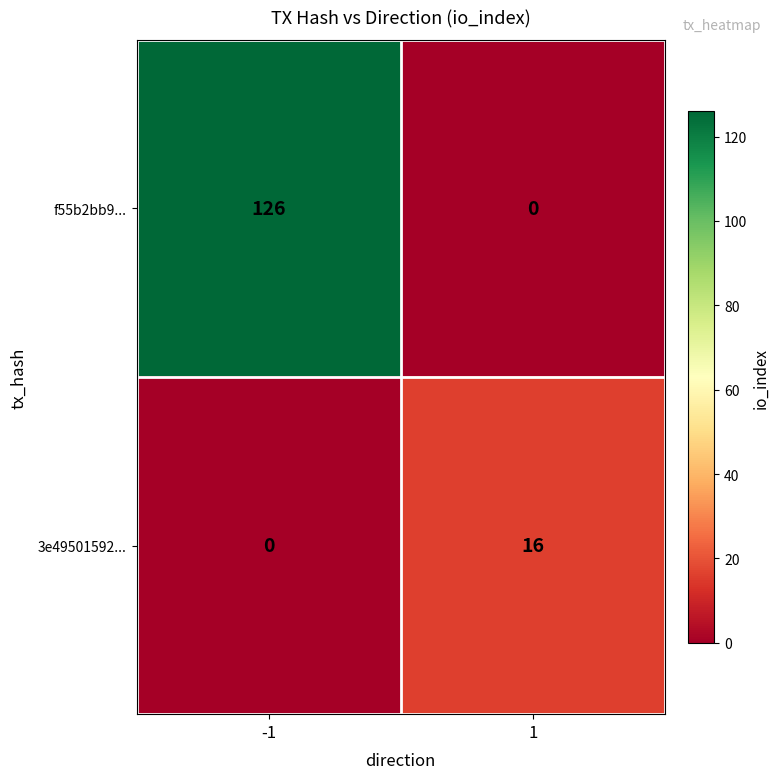

Rank the series by their average value, from lowest to highest.

3e49501592..., f55b2bb9...